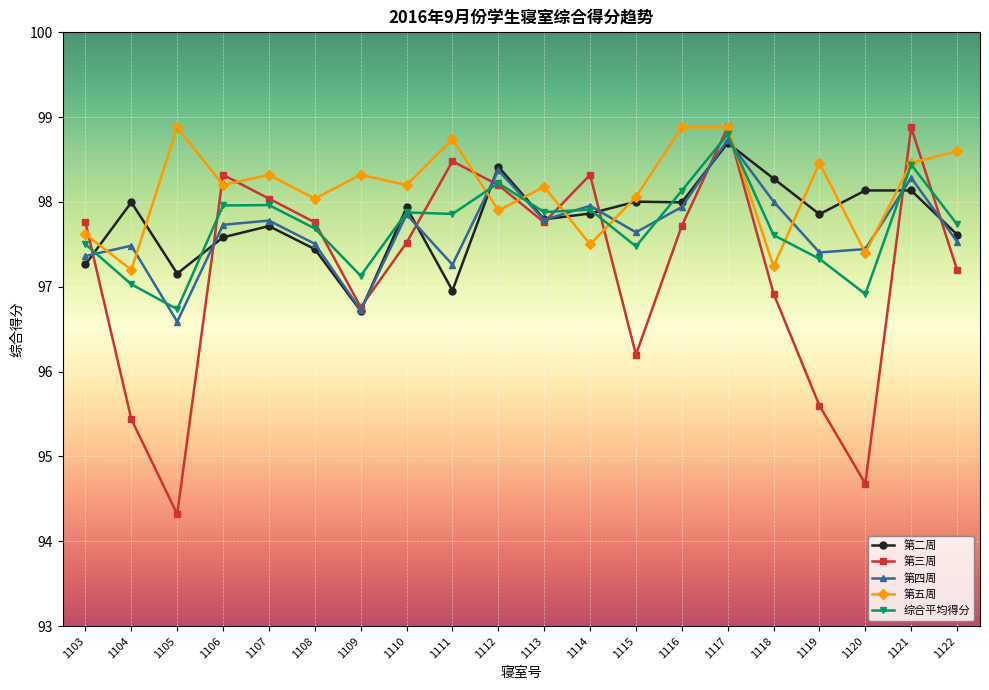

True or false: 第五周 has more than 0 points higher than both neighbors.

True